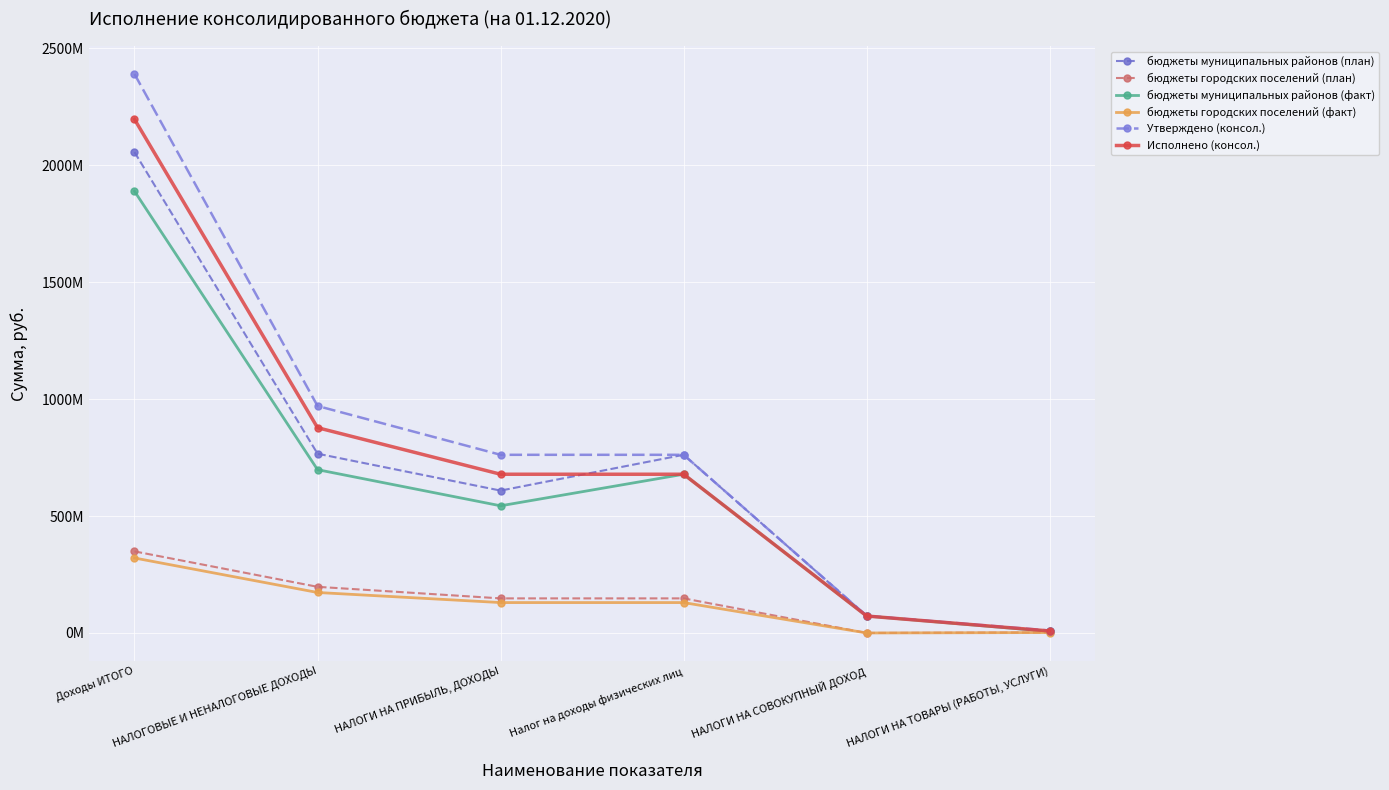

Does the chart display data point markers on the line(s)?

Yes